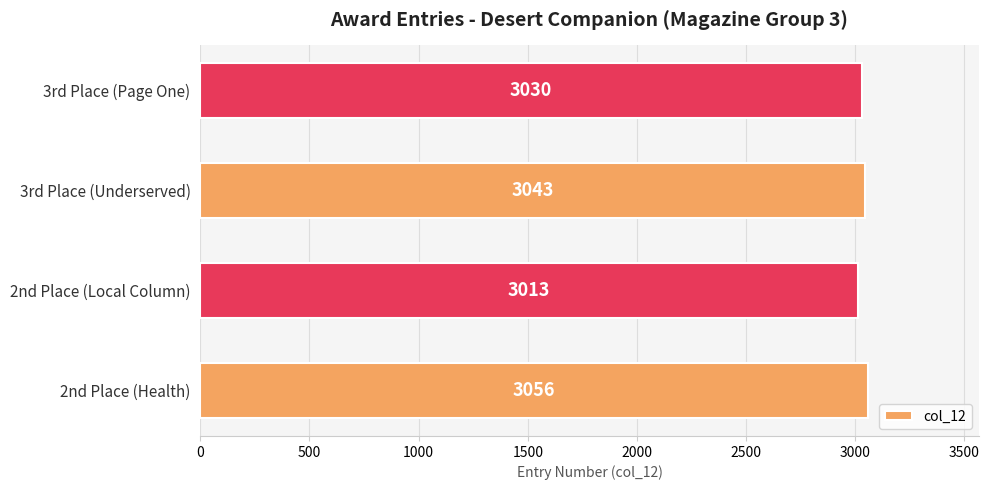

List the labels in order of value, smallest first.

2nd Place (Local Column), 3rd Place (Page One), 3rd Place (Underserved), 2nd Place (Health)